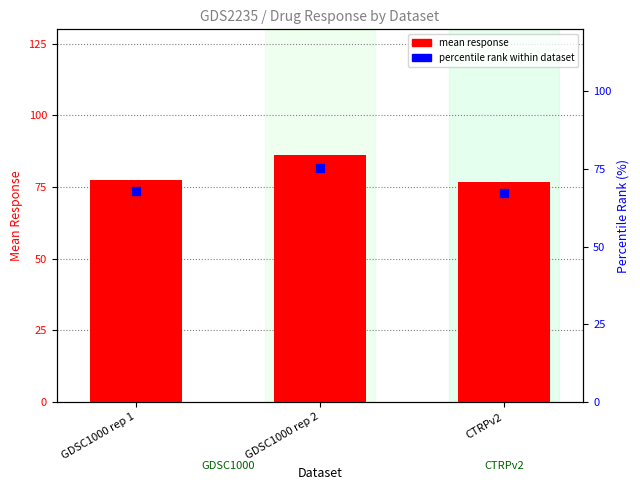

Which series reaches the maximum Y coordinate?

mean response